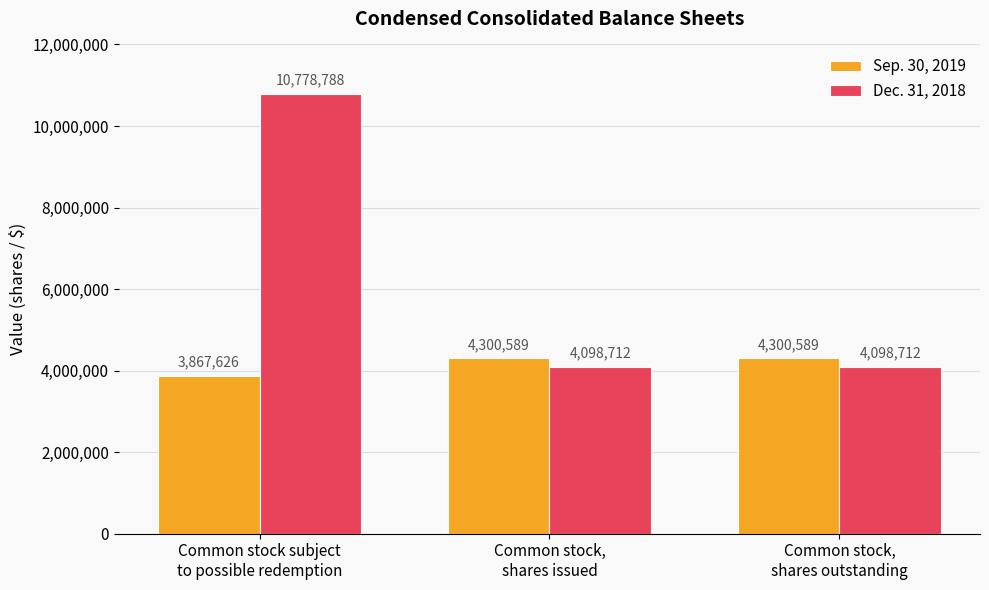

At how many categories does at least one series exceed 4868856?

1